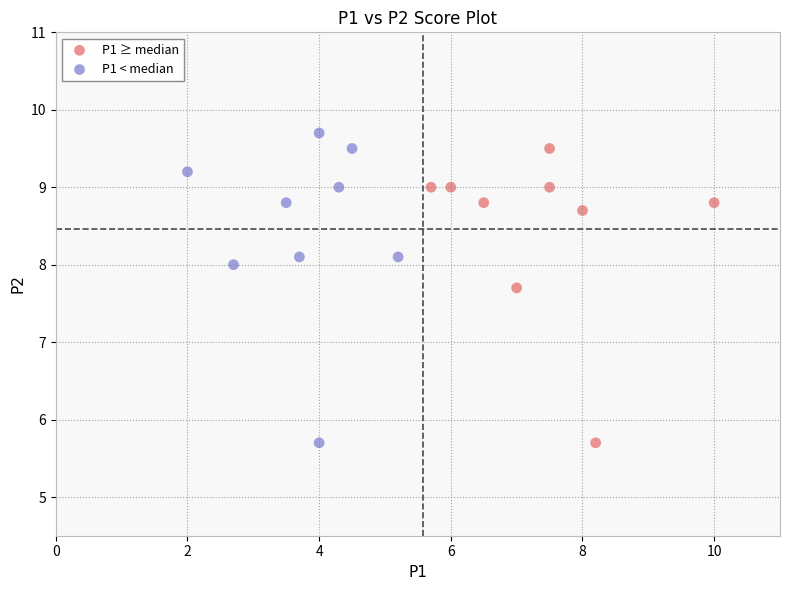

Which series has the largest Y range (max minus min)?

P1 < median